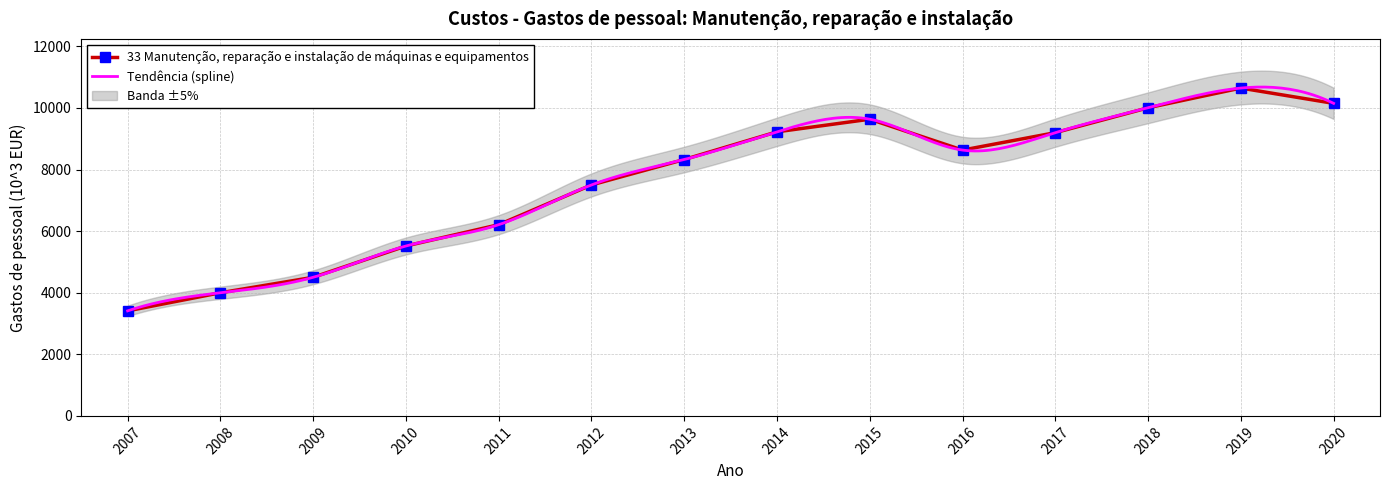

What is the difference between the values at 2019 and 2017?

1447.7